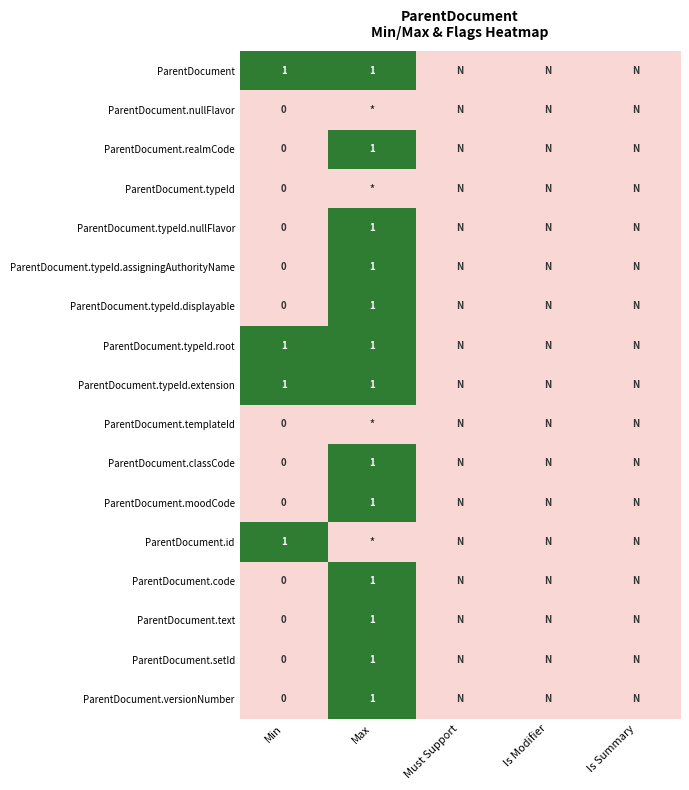

Where is ParentDocument.typeId.assigningAuthorityName nearest to the value 0?

Min